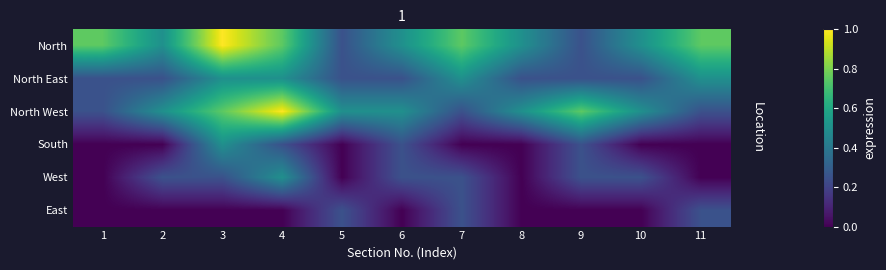

List the series in order of their peak value, lowest first.

East, North East, South, West, North, North West